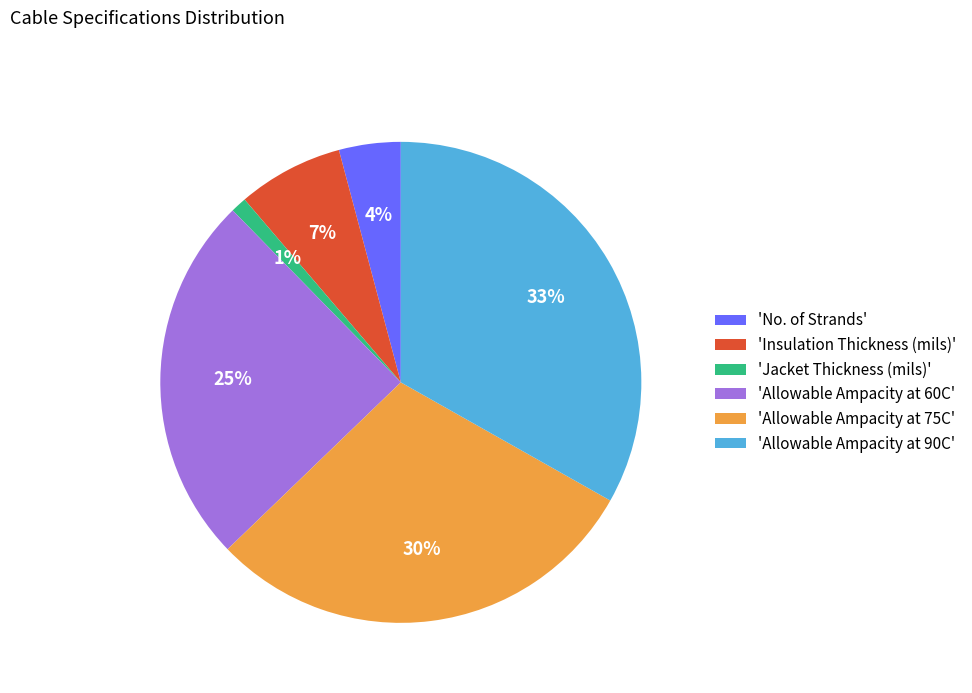

Do 'Jacket Thickness (mils)' and 'Allowable Ampacity at 75C' together represent more than half of the pie?

No